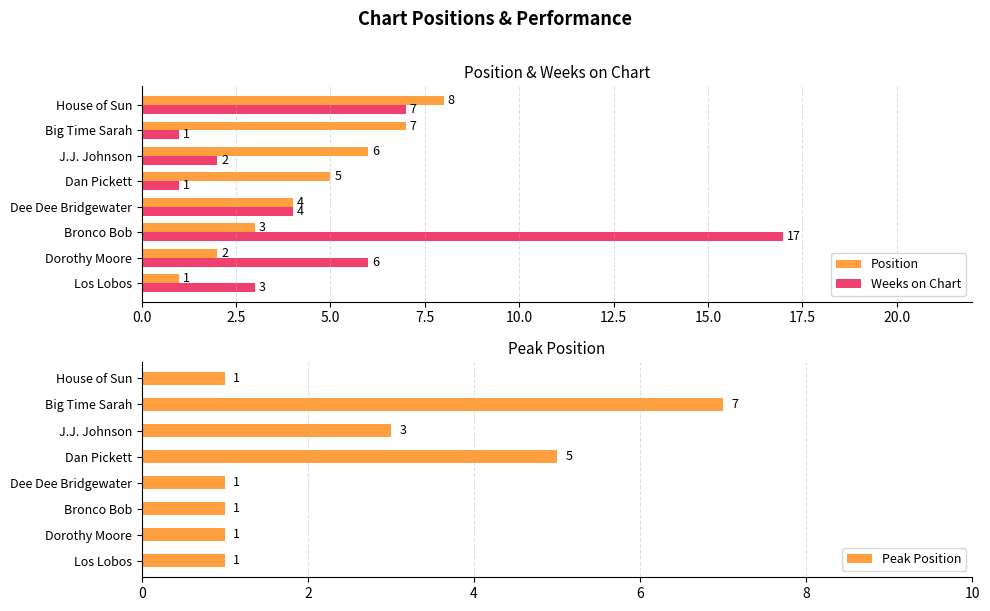

Does the chart contain any negative values?

No